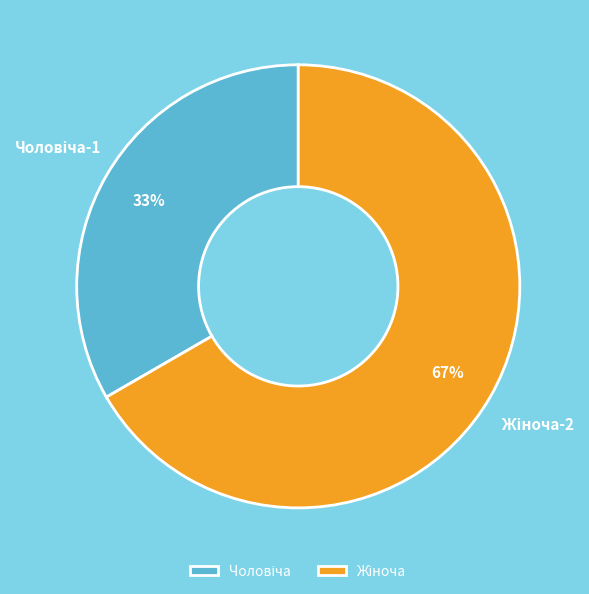

Is there any slice that represents more than half of the pie?

Yes